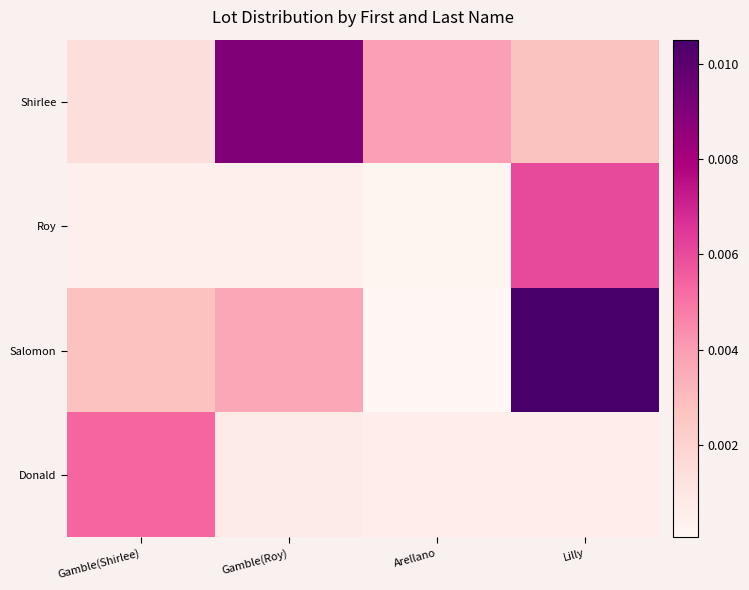

Reading right to left, what are all the values shown in this chart?

Shirlee: Lilly=0.0	Arellano=0.0	Gamble(Roy)=0.0	Gamble(Shirlee)=0.0
Roy: Lilly=0.0	Arellano=0.0	Gamble(Roy)=0.0	Gamble(Shirlee)=0.0
Salomon: Lilly=0.0	Arellano=0.0	Gamble(Roy)=0.0	Gamble(Shirlee)=0.0
Donald: Lilly=0.0	Arellano=0.0	Gamble(Roy)=0.0	Gamble(Shirlee)=0.0